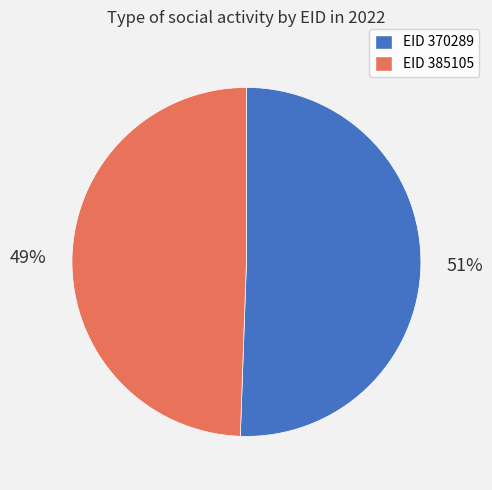

Is there any slice that represents more than half of the pie?

Yes